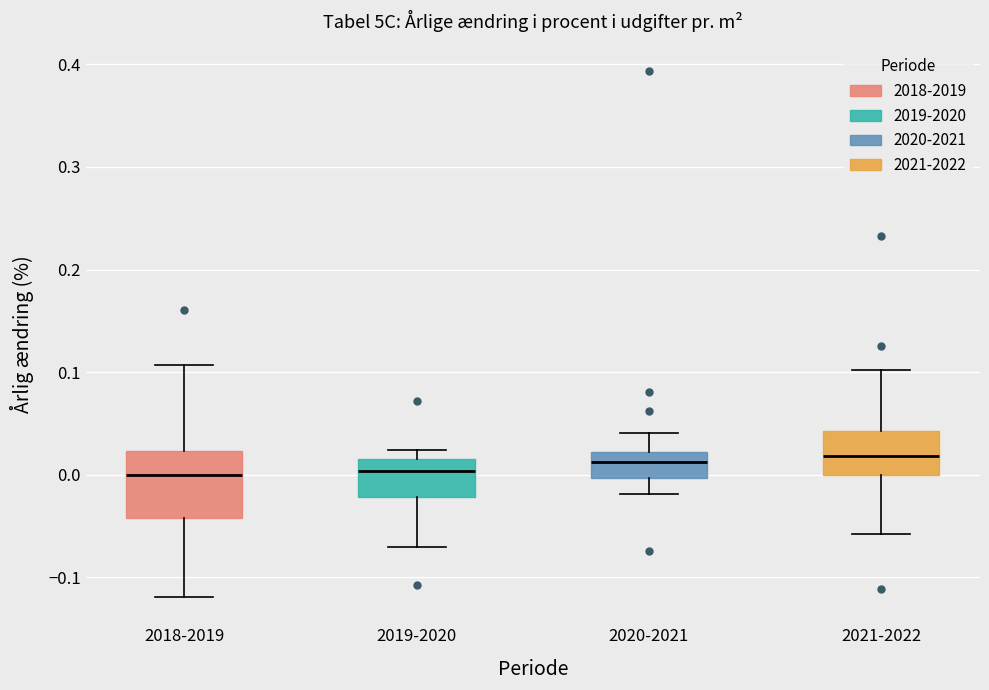

Reading left to right, transcribe this box plot: for each box, give where its median line is, the range the box spans, and where its two whiskers end, as read against the y-axis. The values are not printed on the chart, so give them approximately, as read against the axis.

2018-2019: median 0.00, box -0.04 to 0.02, whiskers -0.12 to 0.11
2019-2020: median 0.00, box -0.02 to 0.01, whiskers -0.07 to 0.02
2020-2021: median 0.01, box 0.00 to 0.02, whiskers -0.02 to 0.04
2021-2022: median 0.02, box 0.00 to 0.04, whiskers -0.06 to 0.10